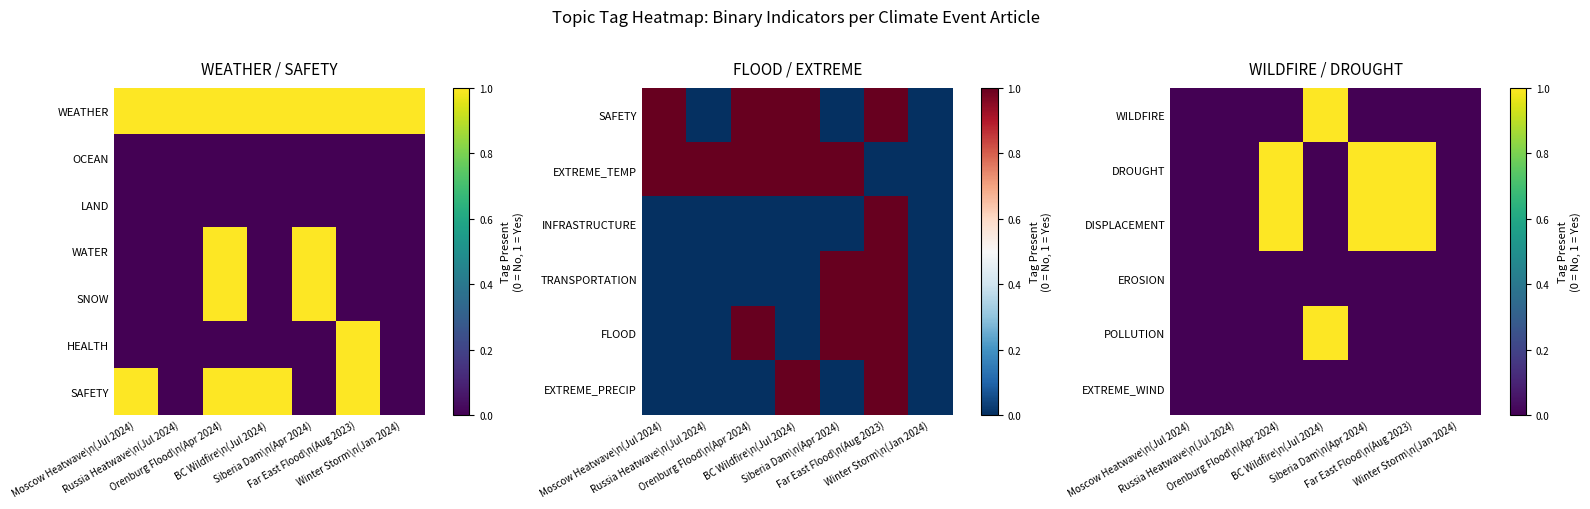

How many data points does each series have?

7